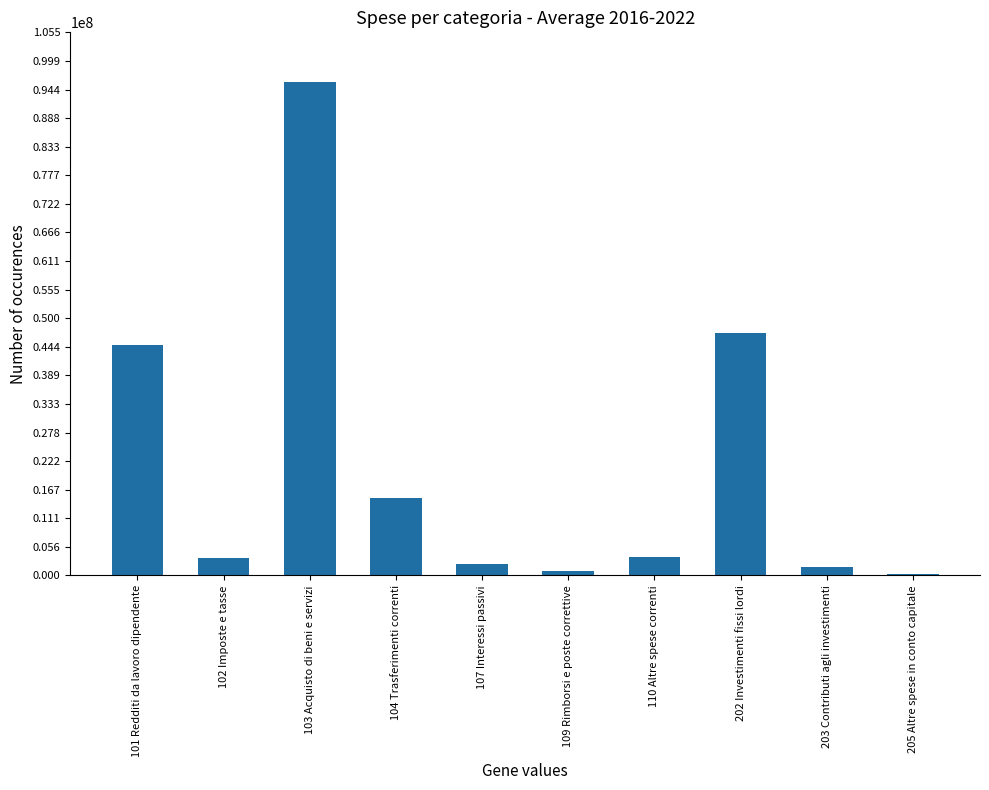

What is the change in value from 101 Redditi da lavoro dipendente to 103 Acquisto di beni e servizi?

+51169160.7